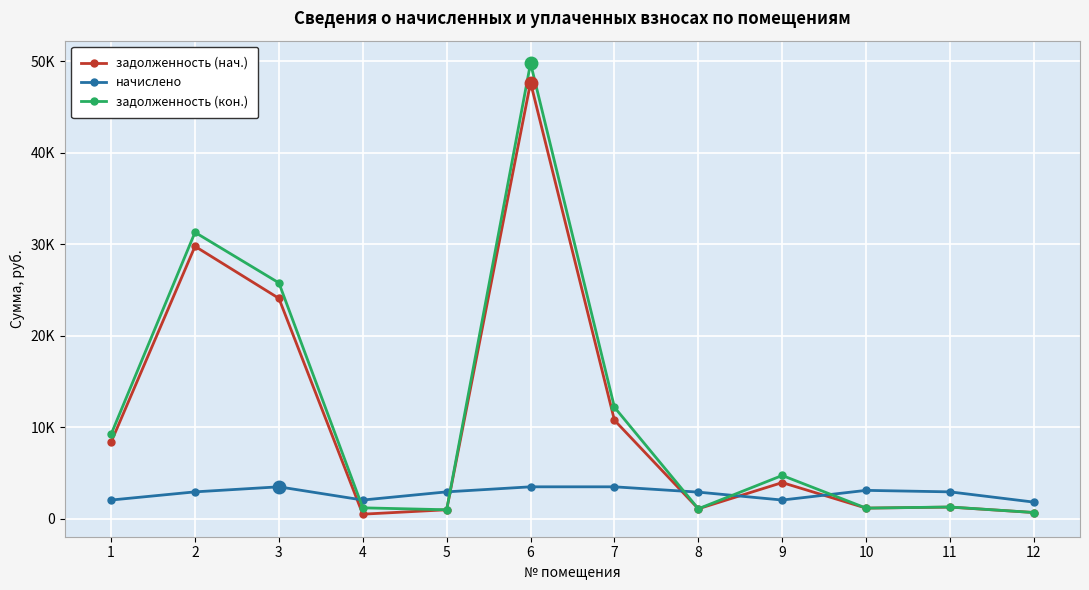

Rank the series by their maximum value, from highest to lowest.

задолженность (кон.), задолженность (нач.), начислено